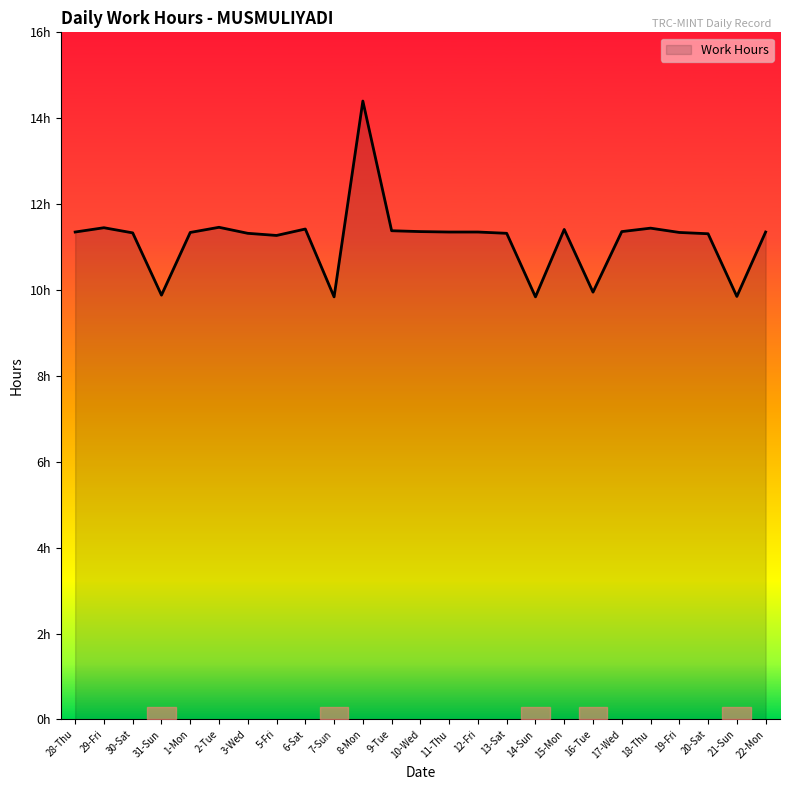

True or false: there are more than 0 points higher than both neighbors.

True